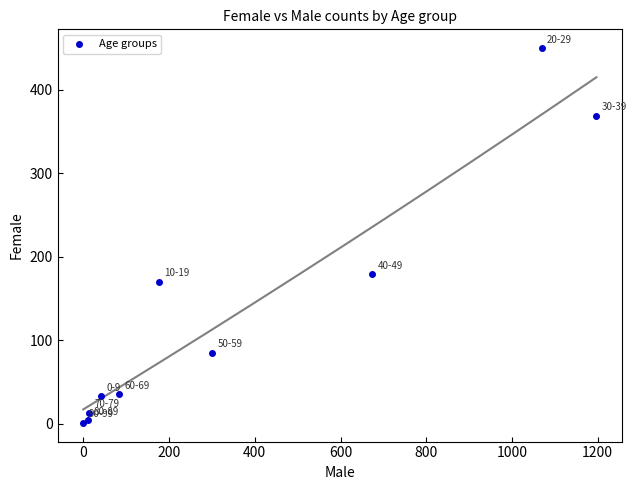

What Y value in the scatter plot is closest to 225?

179